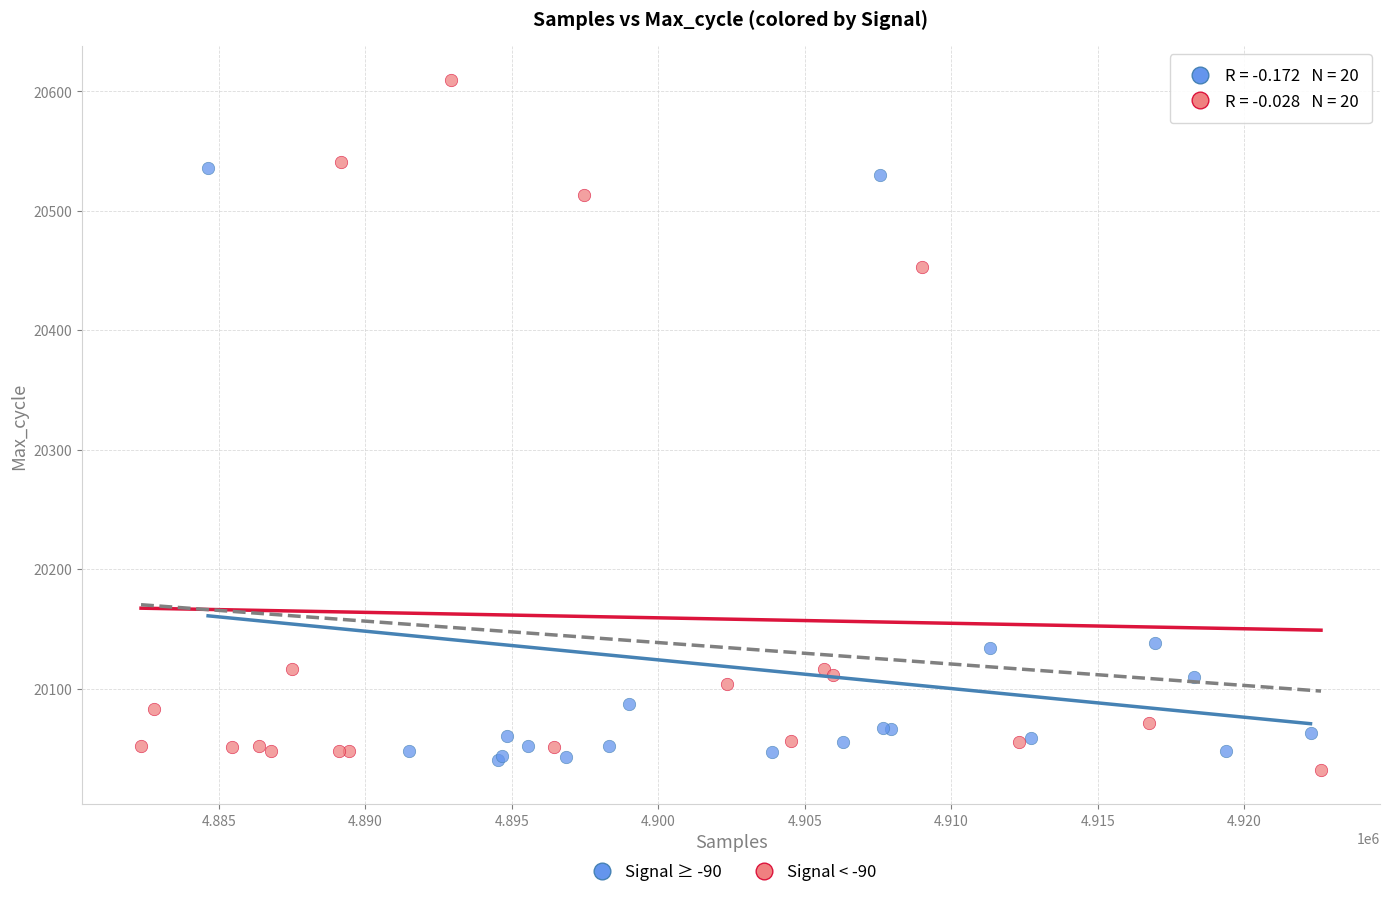

Which series has the widest spread of Y values?

Signal < -90